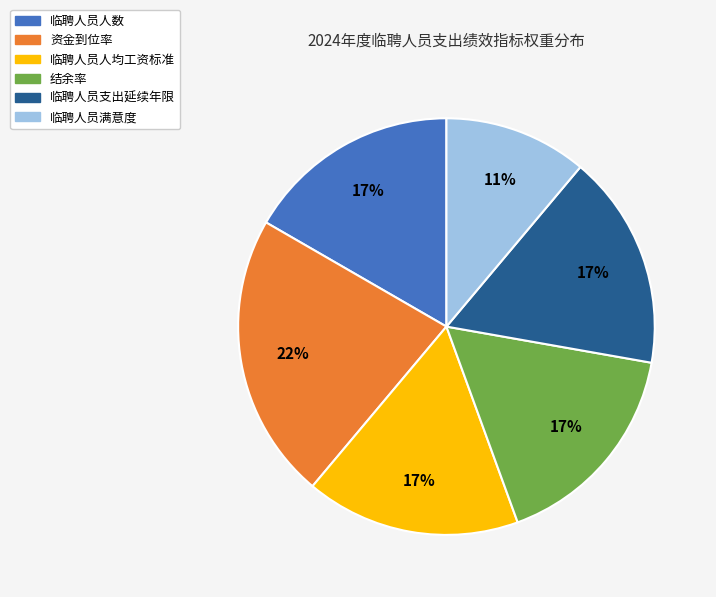

Which slice is the largest?

资金到位率